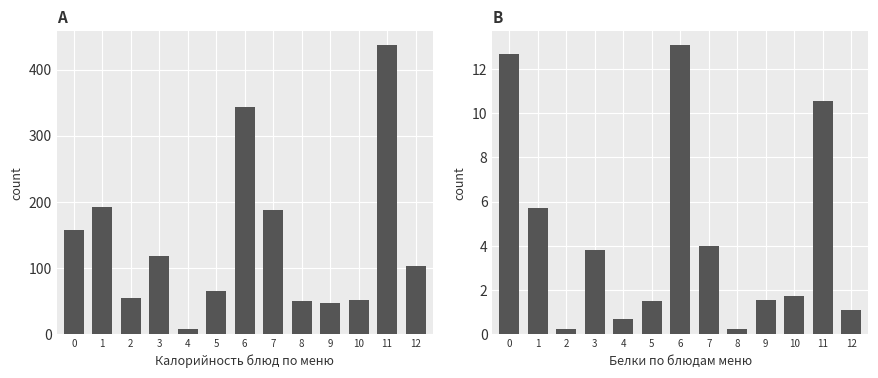

Rank the categories by Калорийность (ккал) value from highest to lowest.

11, 6, 1, 7, 0, 3, 12, 5, 2, 10, 8, 9, 4